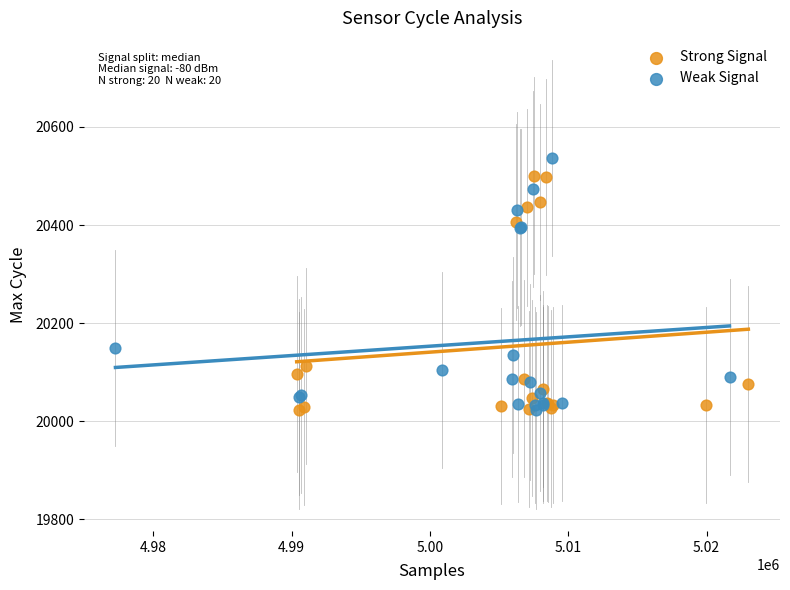

What are all the series names shown in the legend?

Strong Signal, Weak Signal